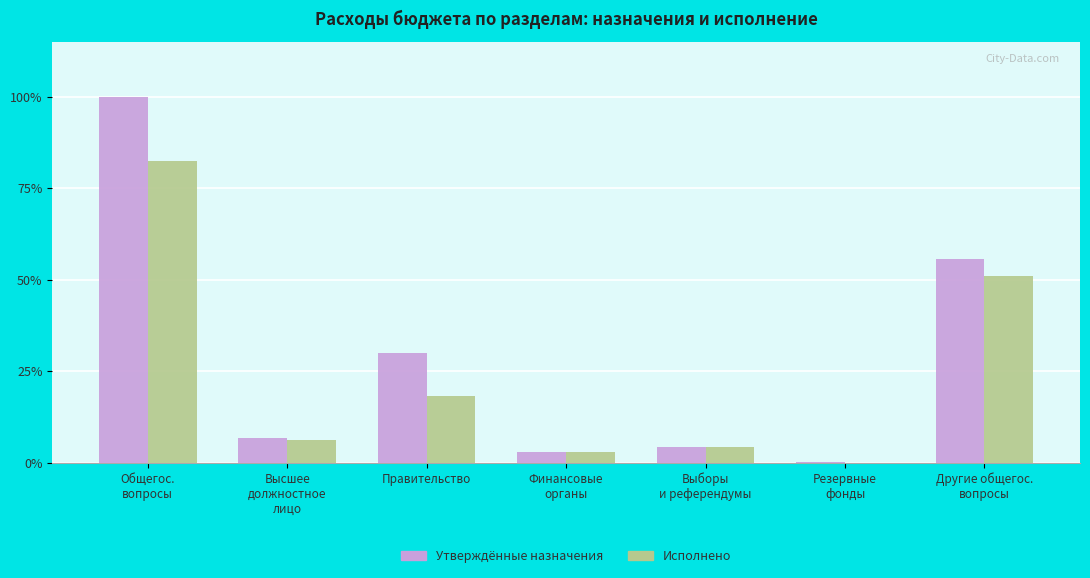

Are the bars grouped side by side (vs. stacked)?

Yes